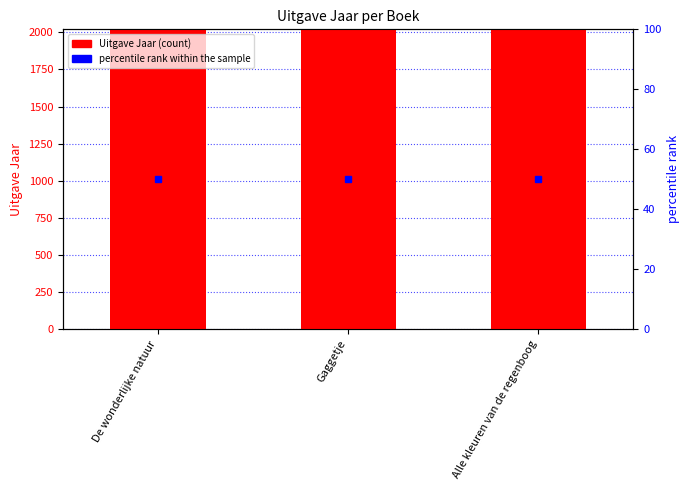

What is the spread (max minus min) of values at De wonderlijke natuur?

1967